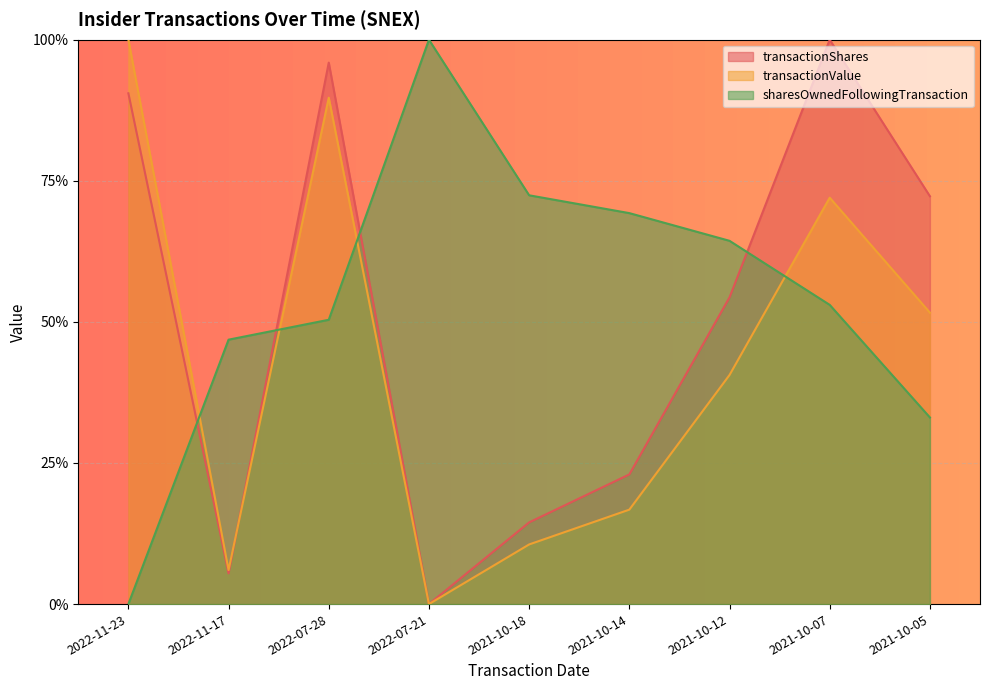

What is the difference between the transactionValue values at 2021-10-18 and 2021-10-12?

0.3